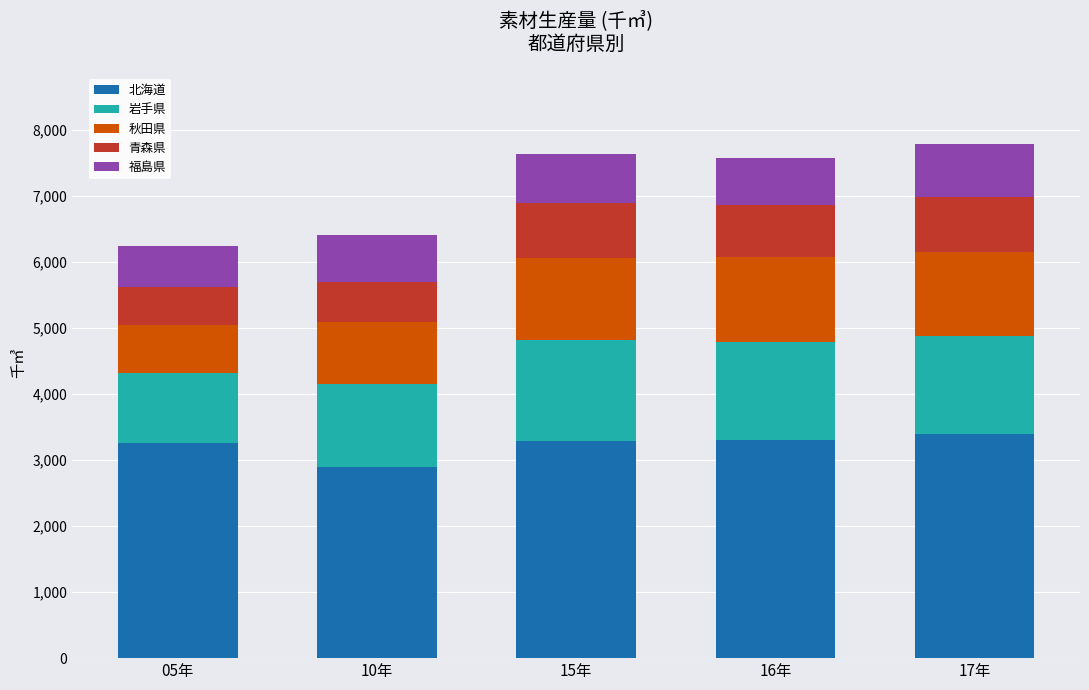

How many bars are there in total?

5